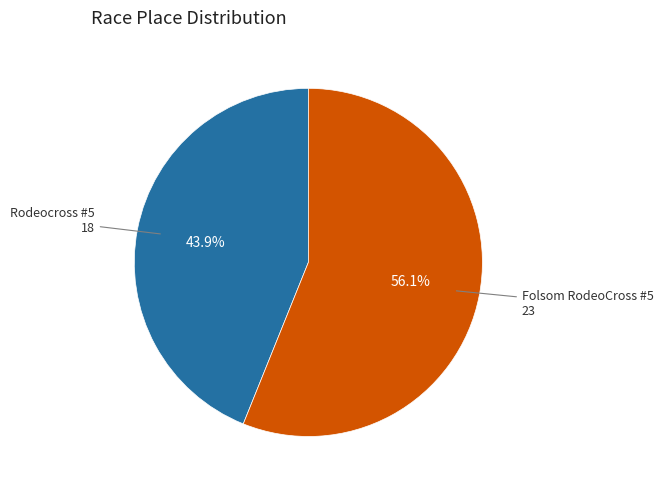

What percentage is the Folsom RodeoCross #5 slice, to the nearest percent?

56%